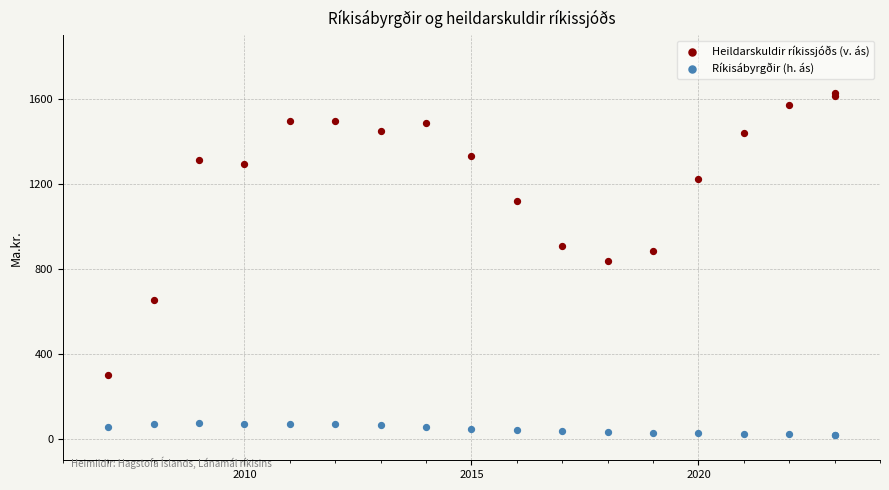

Which series reaches the maximum Y coordinate?

Heildarskuldir ríkissjóðs (v. ás)